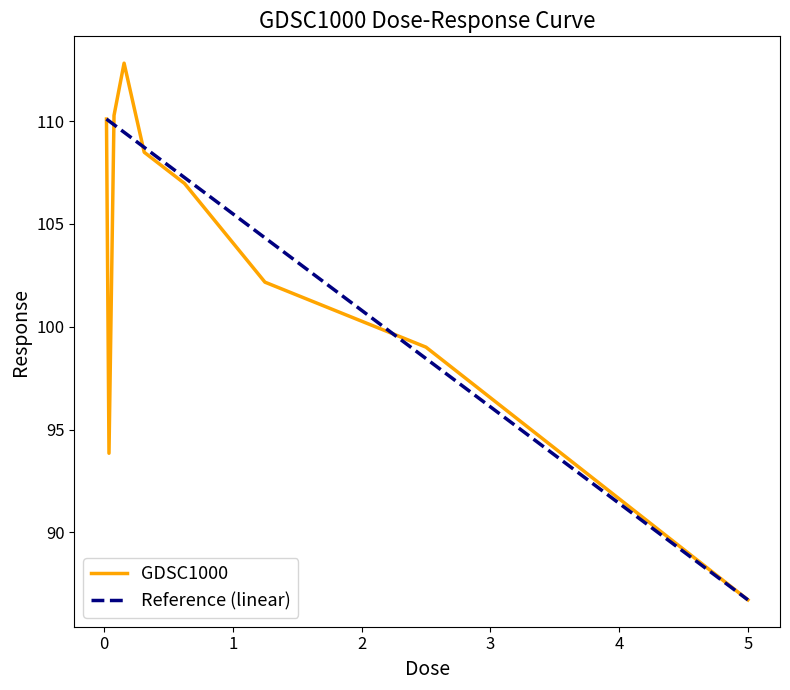

What position from the right is 0.3125?

5